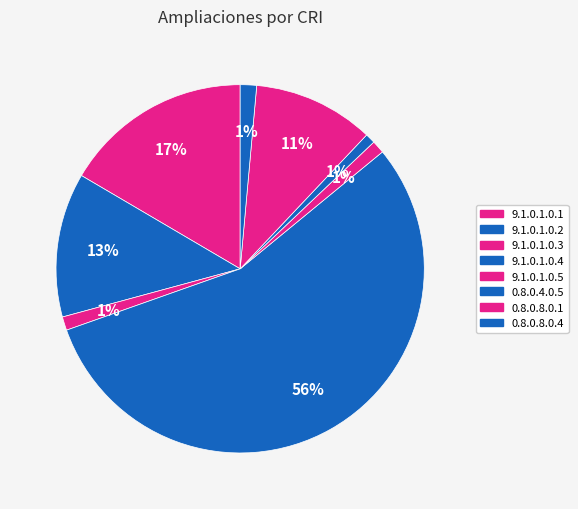

Do 0.8.0.8.0.4 and 9.1.0.1.0.2 together represent more than half of the pie?

No